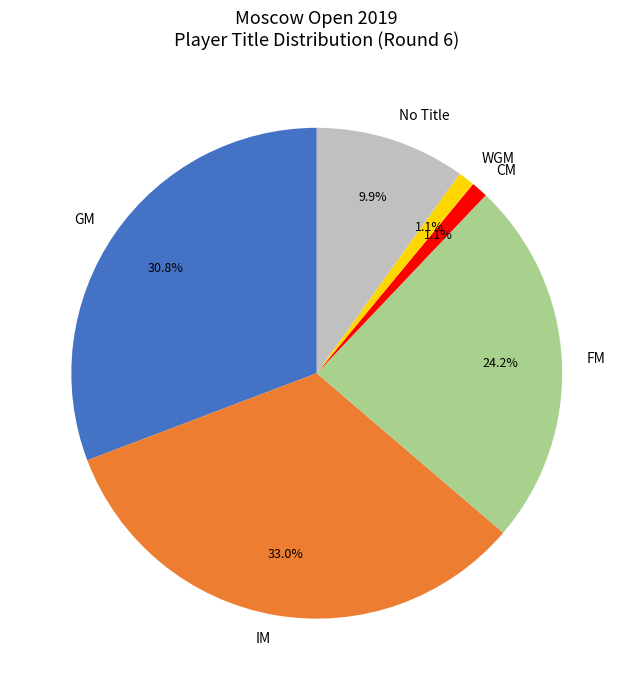

Which category has the biggest portion of the pie?

IM